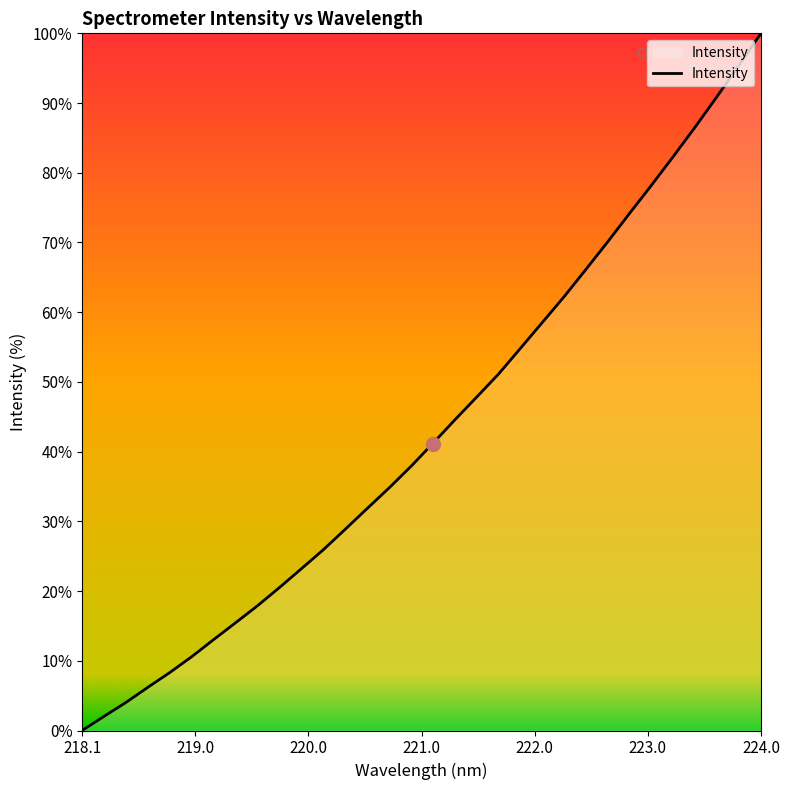

Does the chart display data point markers on the line(s)?

No